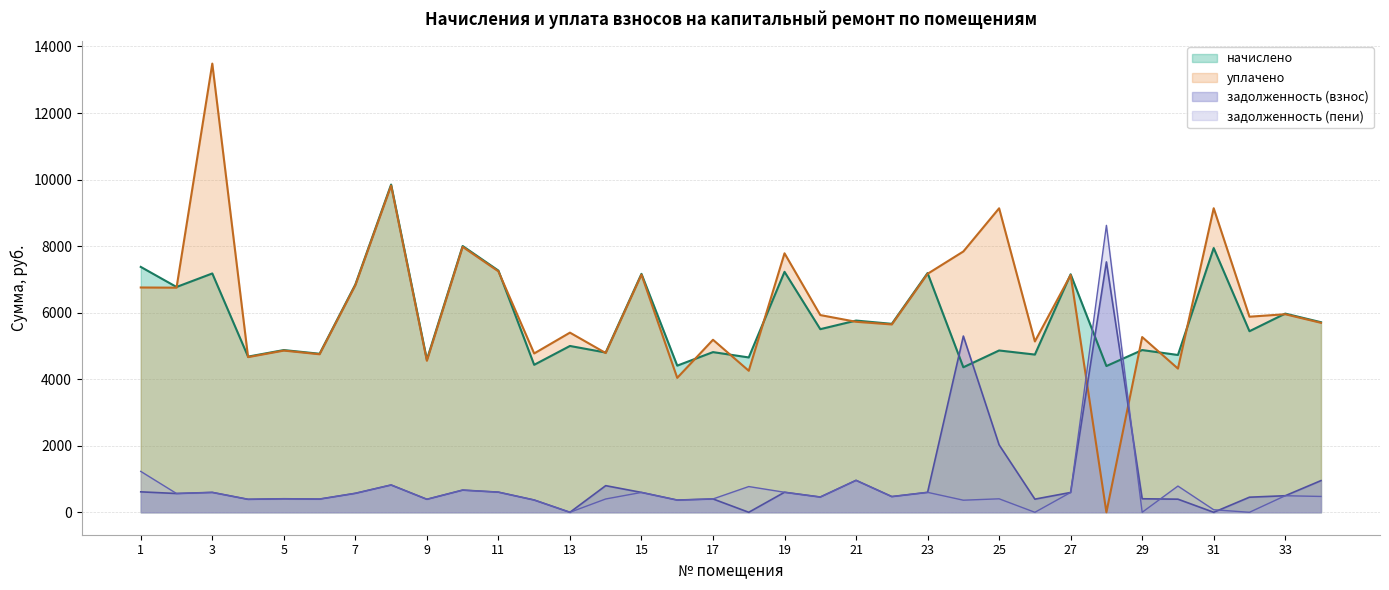

What is the value of the задолженность (взнос) point at the 6th from the left?

397.1